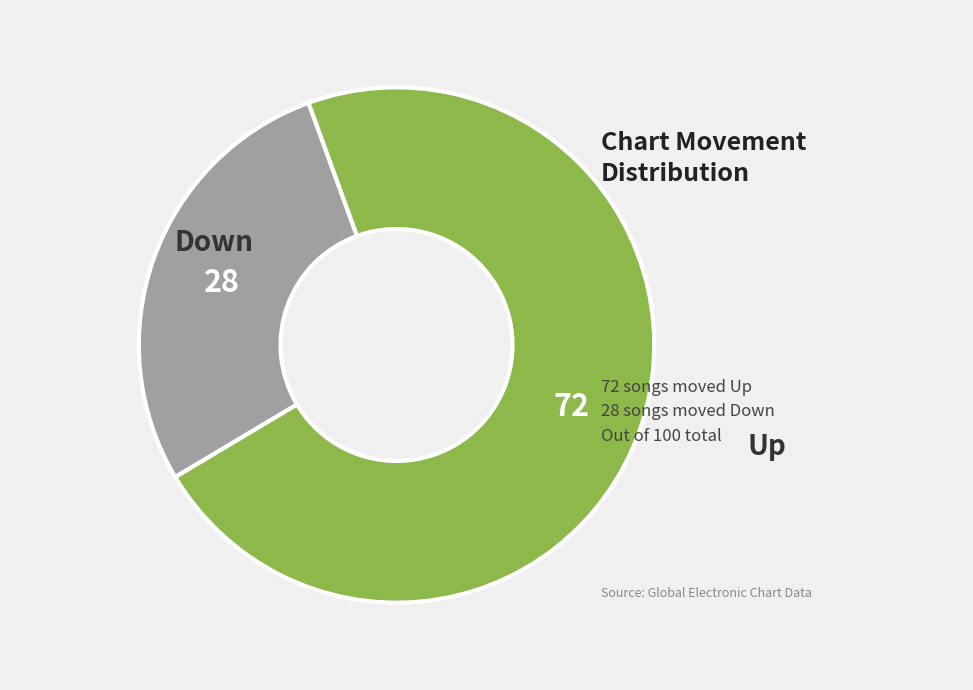

Is there any slice that represents more than half of the pie?

Yes